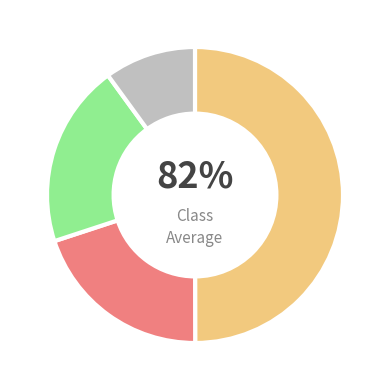

Is there a majority slice in this chart?

No